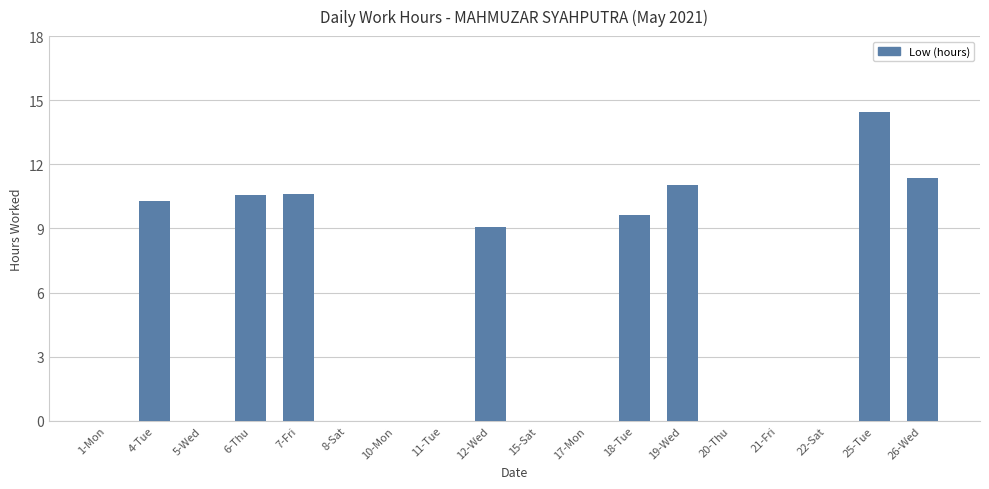

Between 20-Thu and 26-Wed, which is larger?

26-Wed